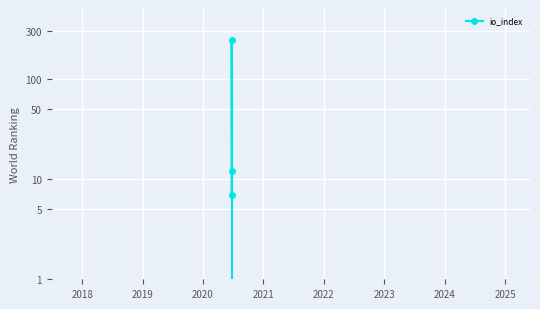

What is the maximum value shown in the chart?

245